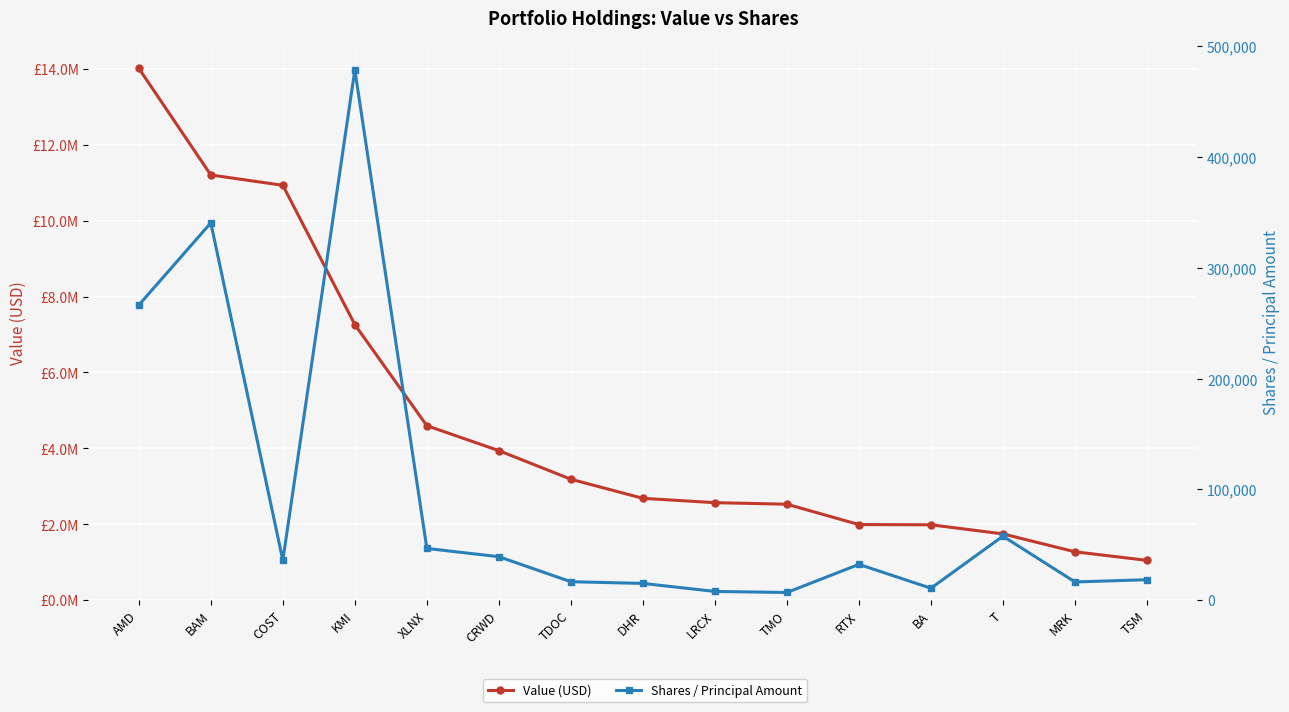

Reading right to left, transcribe all the data shown in this chart.

Value (USD): 1050000	1276000	1747000	1987000	1993000	2529000	2570000	2684000	3187000	3940000	4597000	7260000	10929000	11201000	14011000
Shares / Principal Amount: 18498	16500	57800	10840	32350	6980	7945	15181	16700	39285	46725	478556	36045	340450	266315